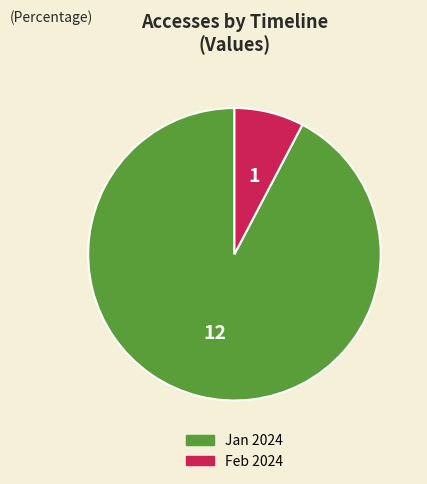

Which slice represents more than half of the pie?

Jan 2024